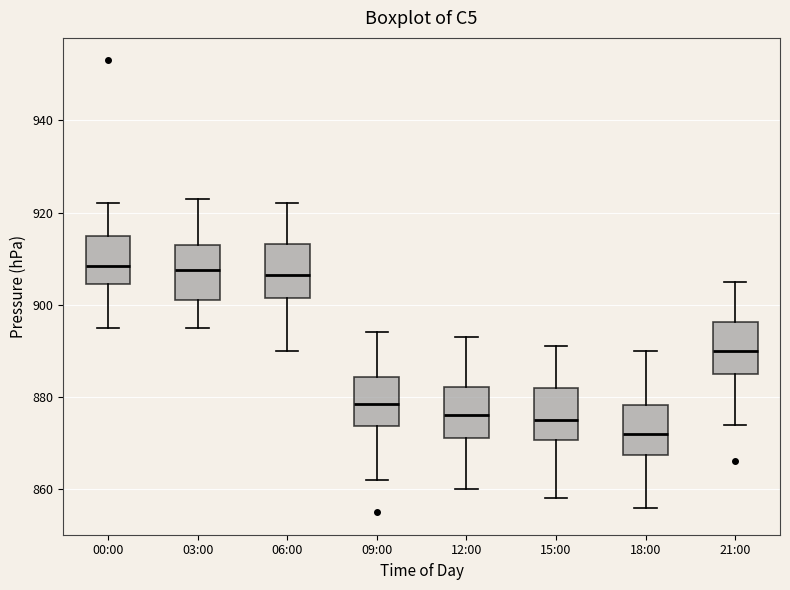

Reading left to right, transcribe this box plot: for each box, give where its median line is, the range the box spans, and where its two whiskers end, as read against the y-axis. The values are not printed on the chart, so give them approximately, as read against the axis.

00:00: median 908, box 904 to 916, whiskers 896 to 922
03:00: median 908, box 902 to 914, whiskers 896 to 924
06:00: median 906, box 902 to 914, whiskers 890 to 922
09:00: median 878, box 874 to 884, whiskers 862 to 894
12:00: median 876, box 872 to 882, whiskers 860 to 894
15:00: median 876, box 870 to 882, whiskers 858 to 892
18:00: median 872, box 868 to 878, whiskers 856 to 890
21:00: median 890, box 886 to 896, whiskers 874 to 906